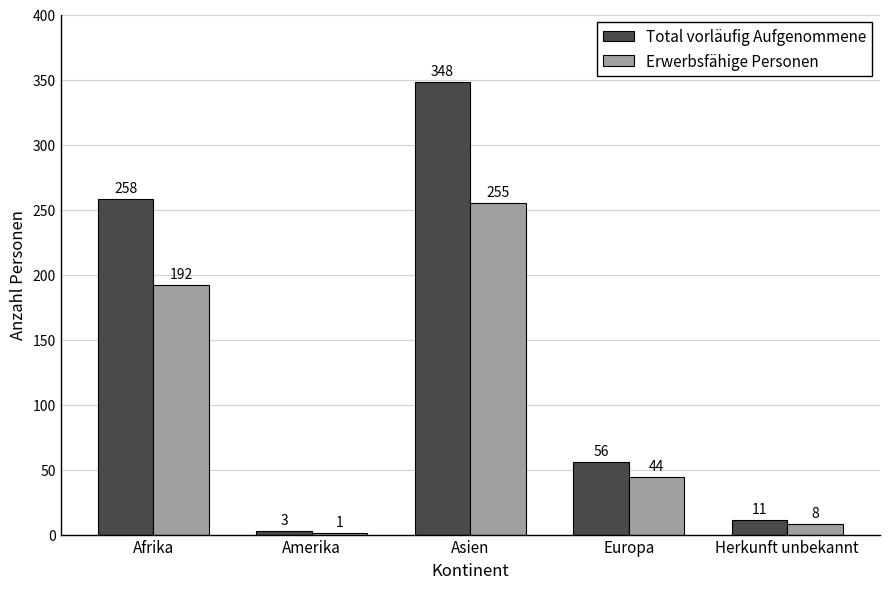

What is the sum of the Erwerbsfähige Personen values at Amerika and Afrika?

193